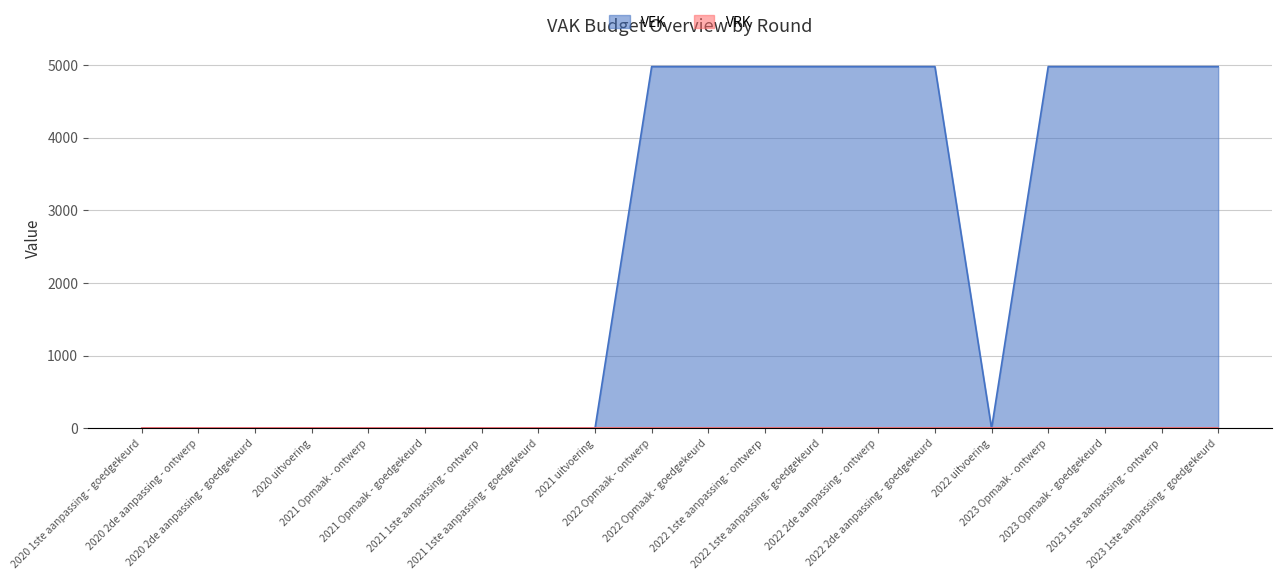

How many categories are shown in the chart?

20